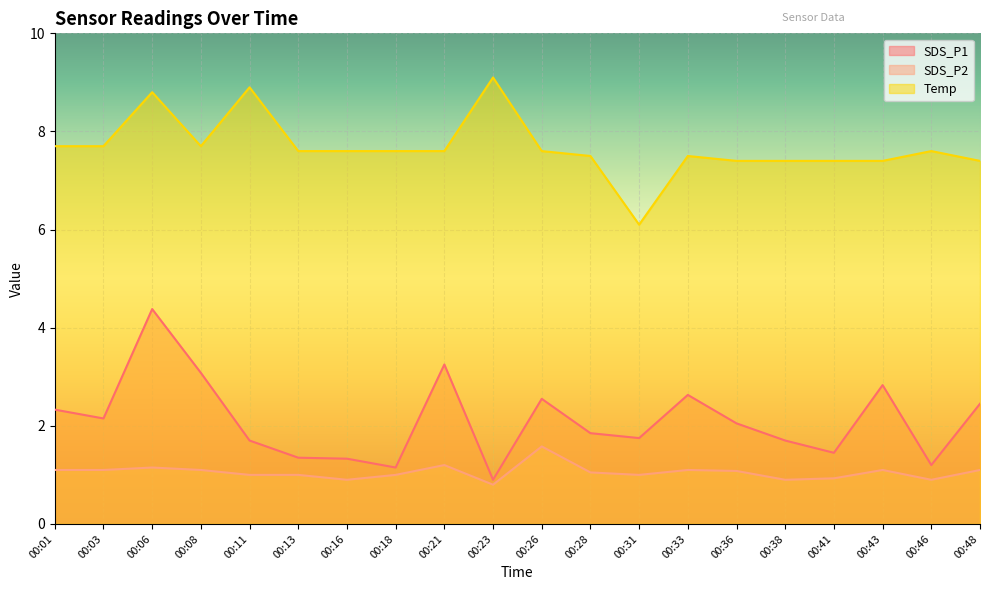

Does the chart display data point markers on the line(s)?

No